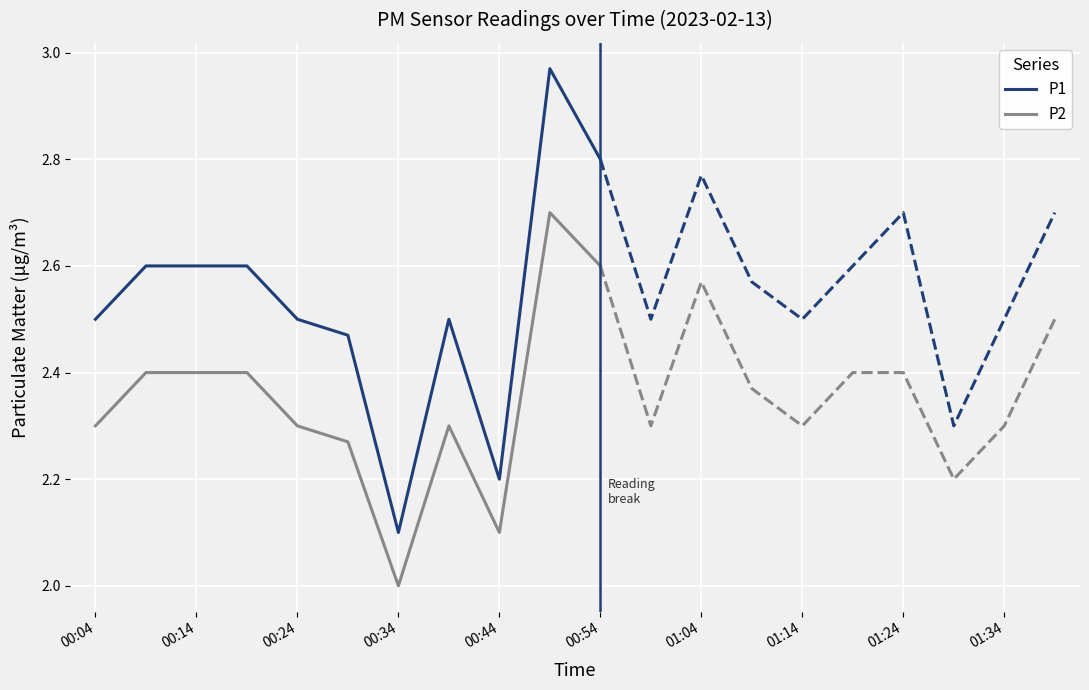

Rank the series by their average value, from highest to lowest.

P1, P2